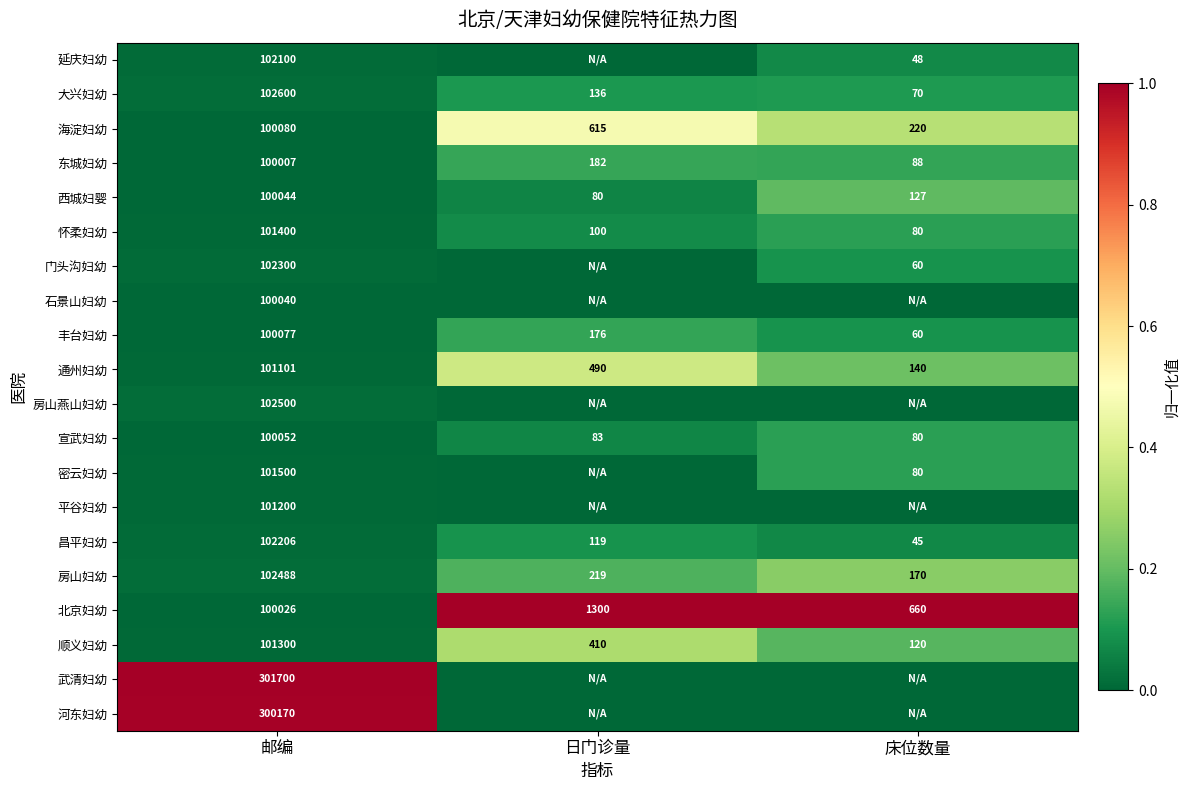

The 石景山妇幼 series shows 100040 at 邮编. True or false?

True